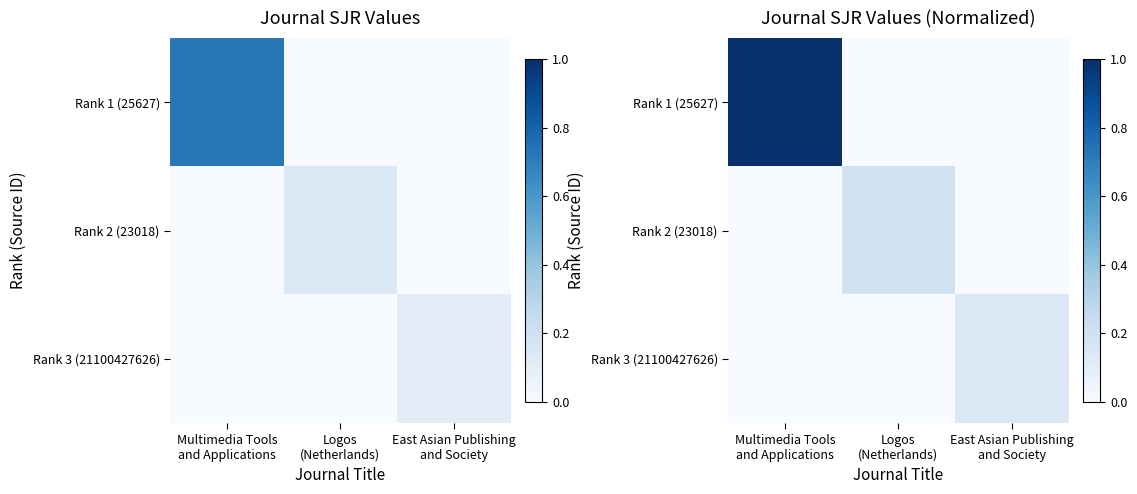

What is the average value of the Rank 1 (25627) series?

0.3